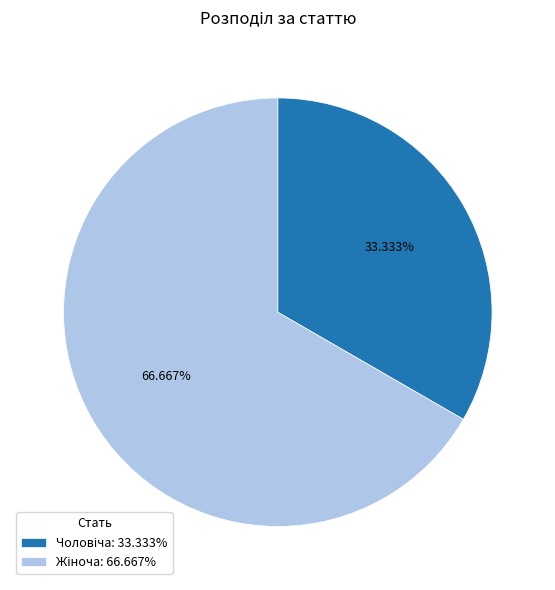

To the nearest percent, what is the average slice percentage?

50%